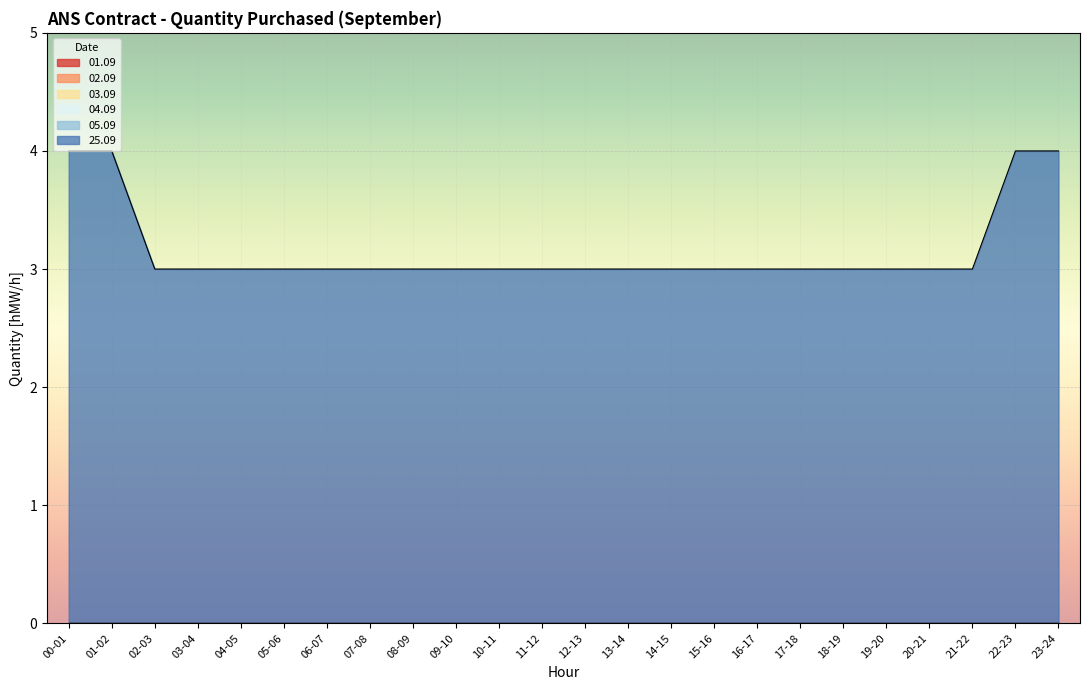

Which series changed the most between 13-14 and 14-15?

01.09